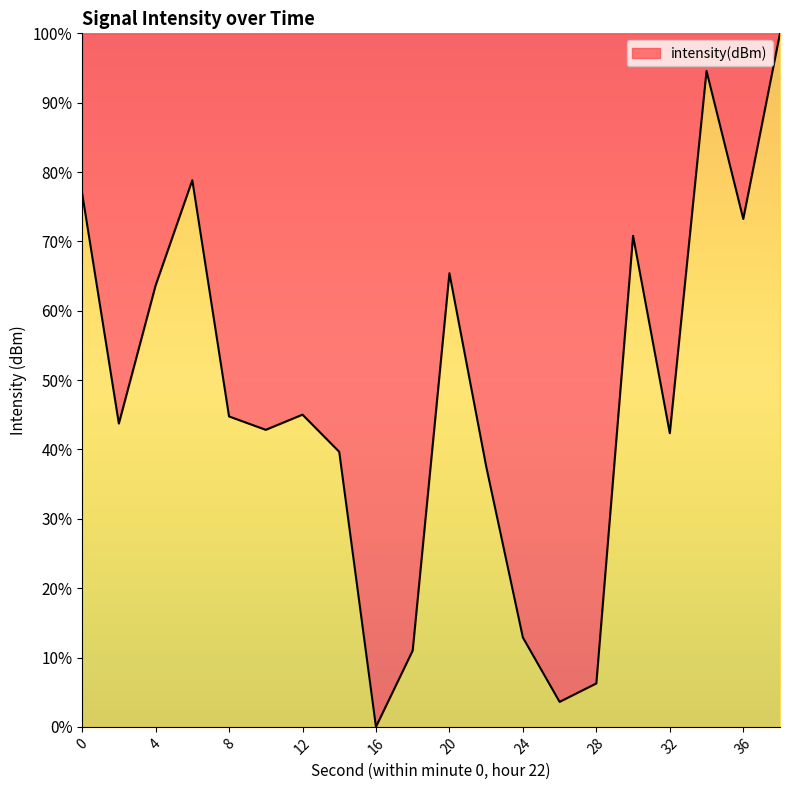

Does the chart have visible grid lines?

No